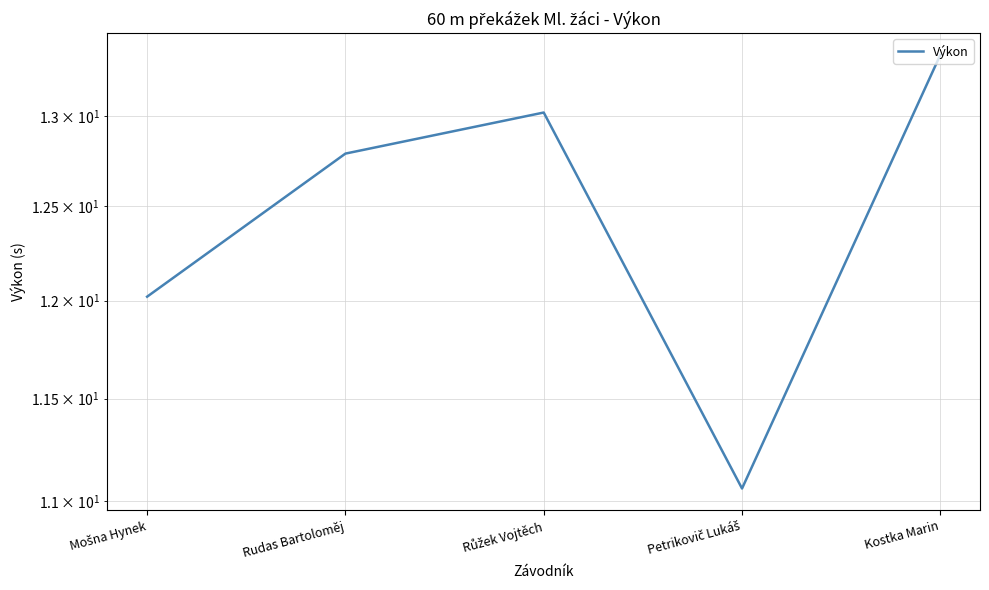

Is it true that the value at Petrikovič Lukáš is 3.4?

False